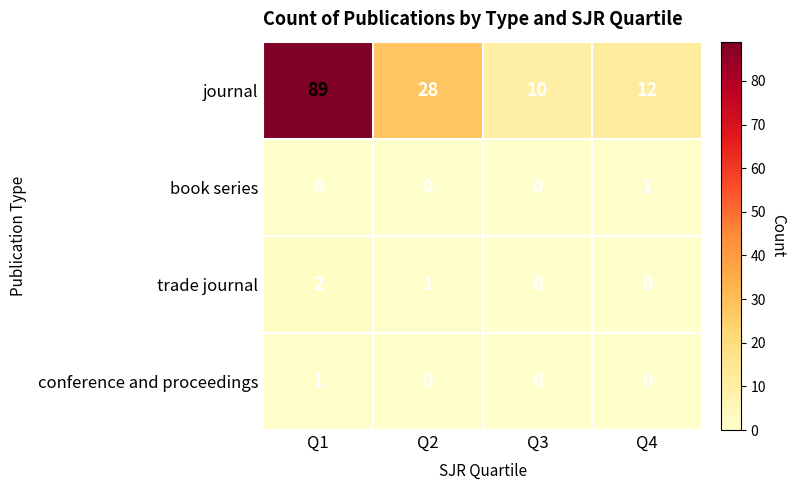

Which category has the highest value across all series?

Q1